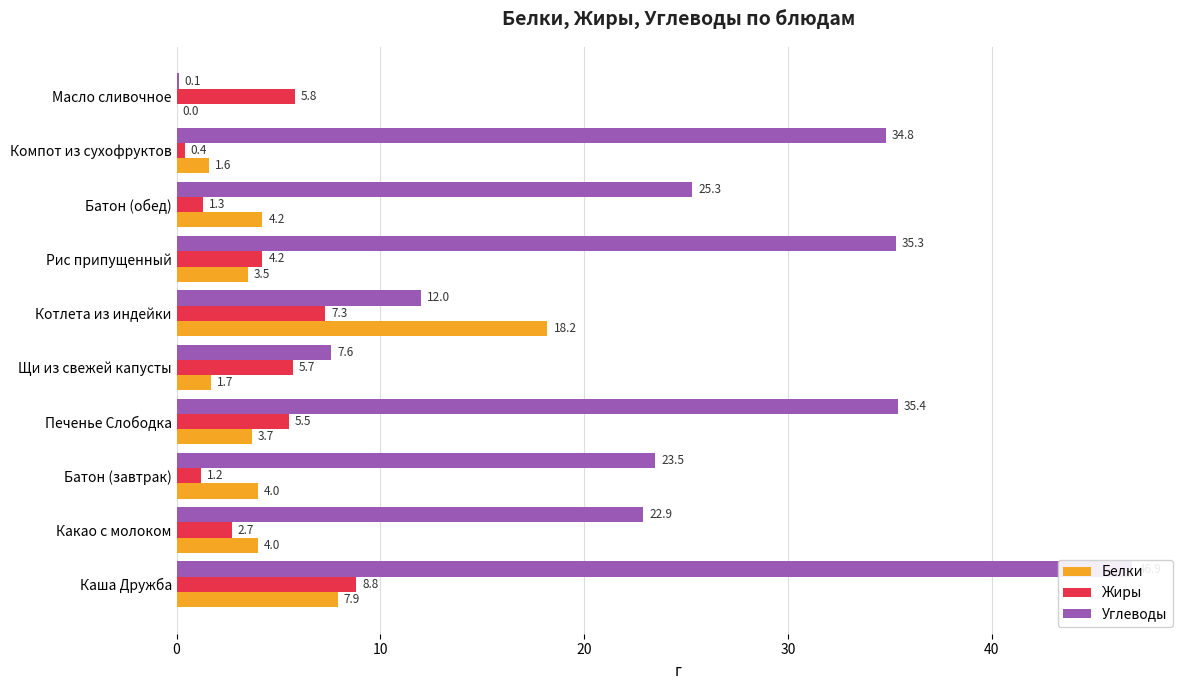

Does the chart contain any negative values?

No